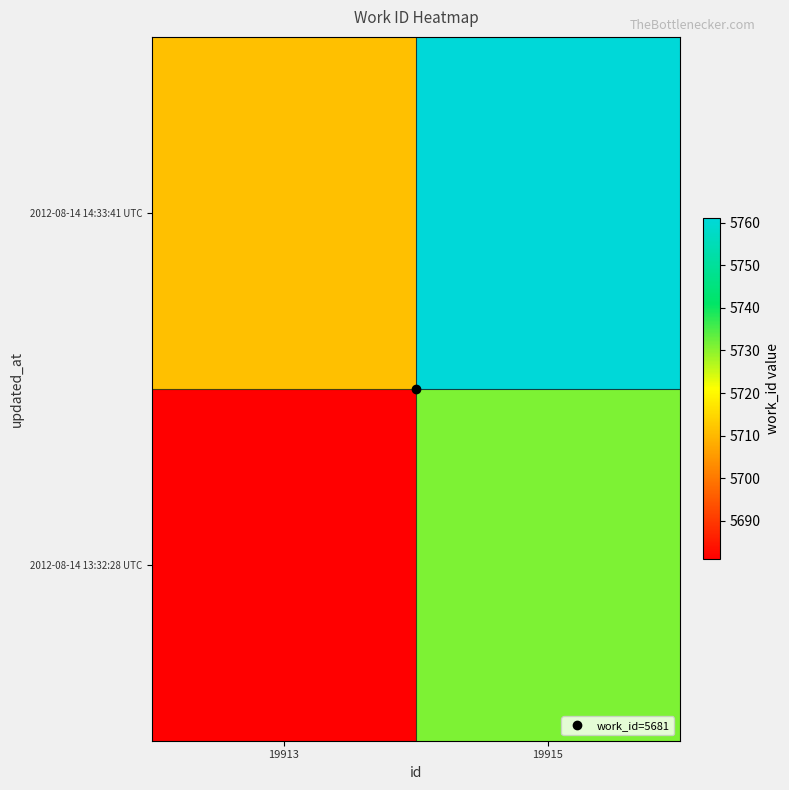

Reading left to right, list all the values displayed in this chart.

2012-08-14 13:32:28 UTC: 19913=5681	19915=5731
2012-08-14 14:33:41 UTC: 19913=5711	19915=5761